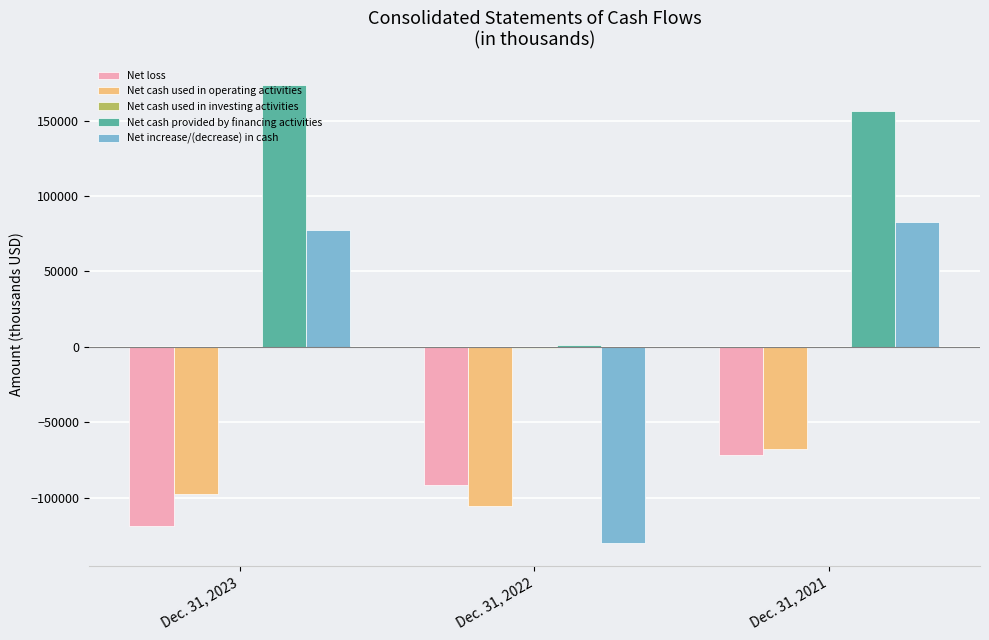

Is the value of Net loss at Dec. 31, 2022 greater than the value of Net increase/(decrease) in cash at Dec. 31, 2023?

No